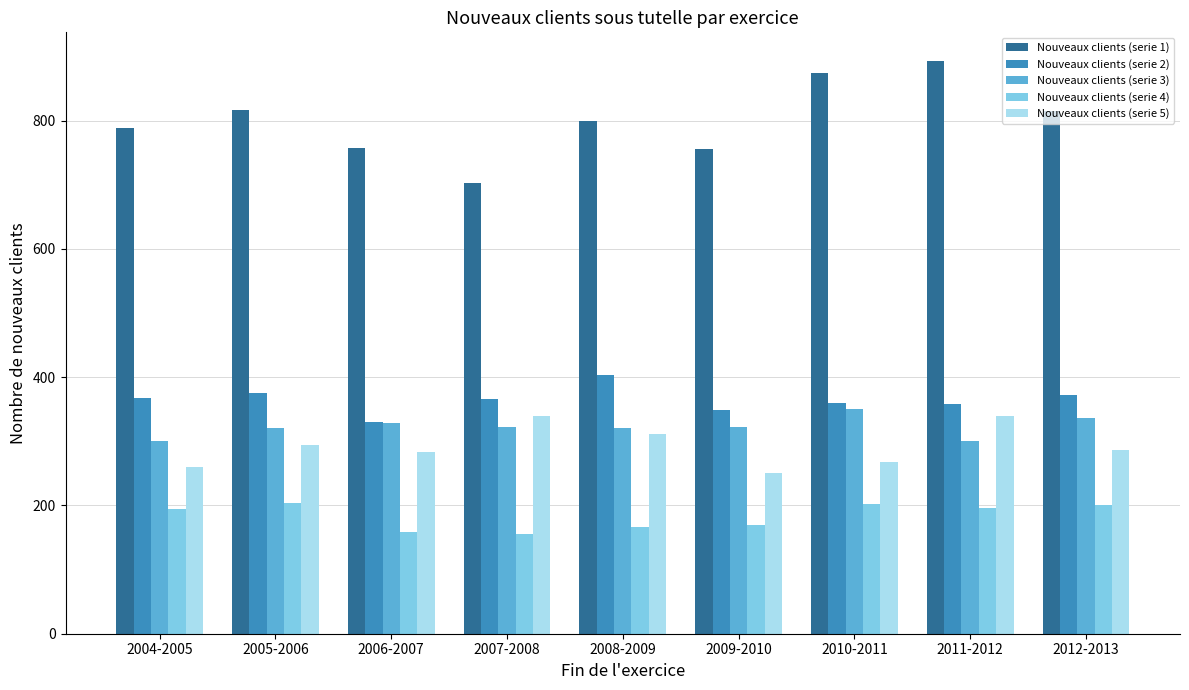

Rank the series by their maximum value, from lowest to highest.

Nouveaux clients (serie 4), Nouveaux clients (serie 5), Nouveaux clients (serie 3), Nouveaux clients (serie 2), Nouveaux clients (serie 1)